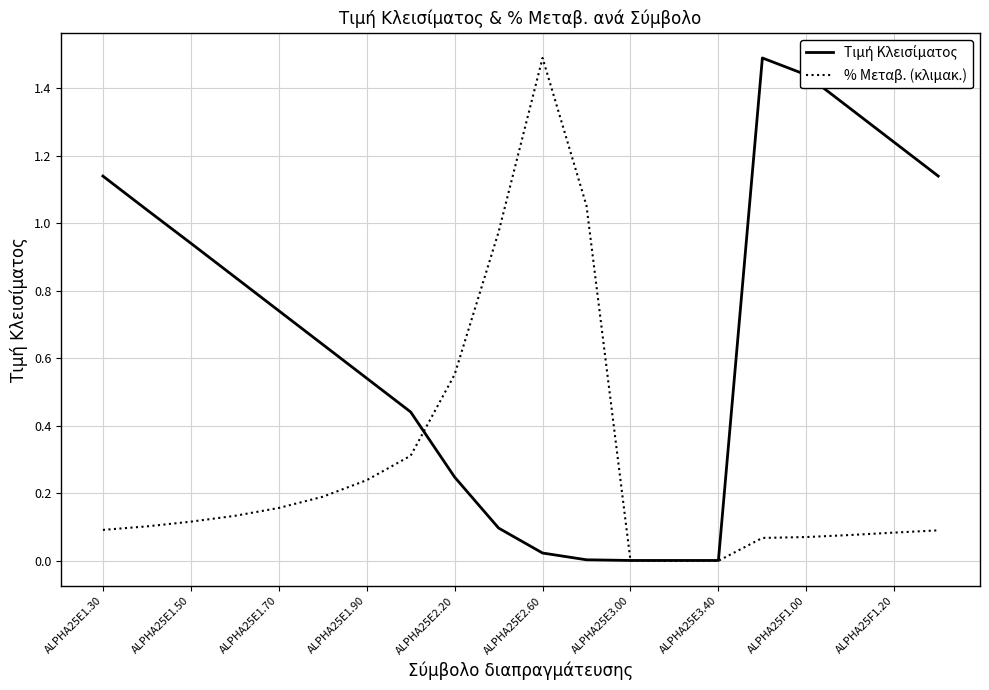

What is the highest value of the % Μεταβ. (κλιμακ.) series?

1.5